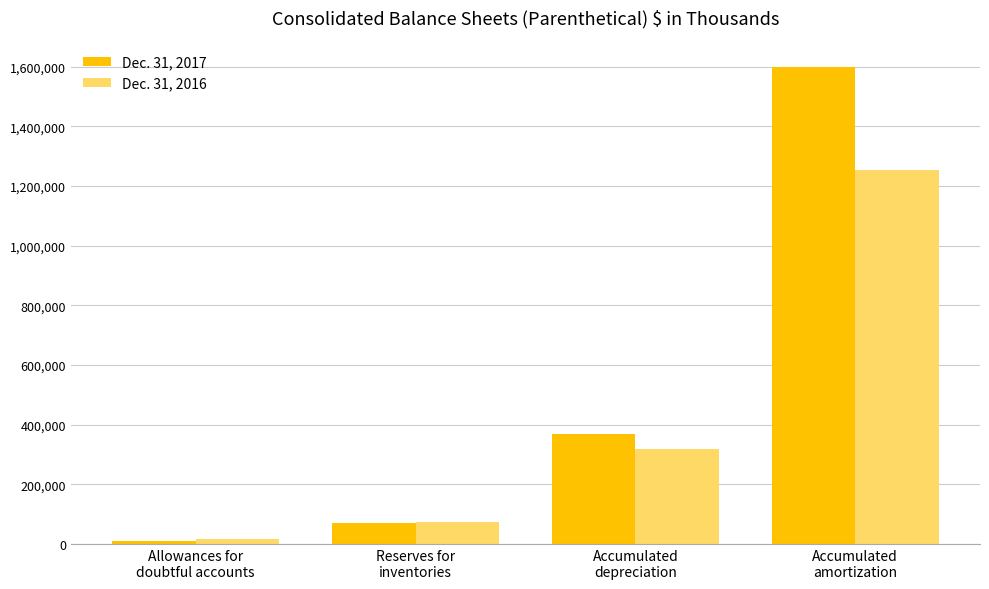

Which label corresponds to the smallest value in the chart?

Allowances for
doubtful accounts